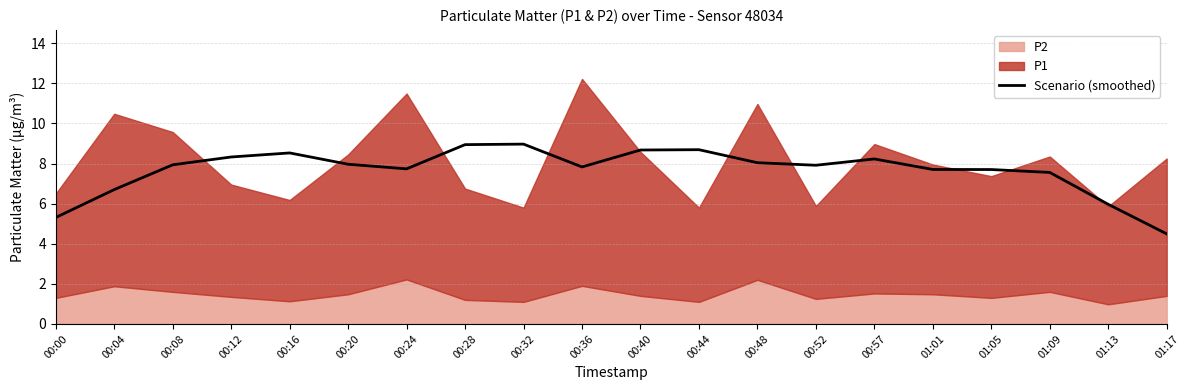

Is it true that Scenario (smoothed) equals 12.4 at 01:01?

False